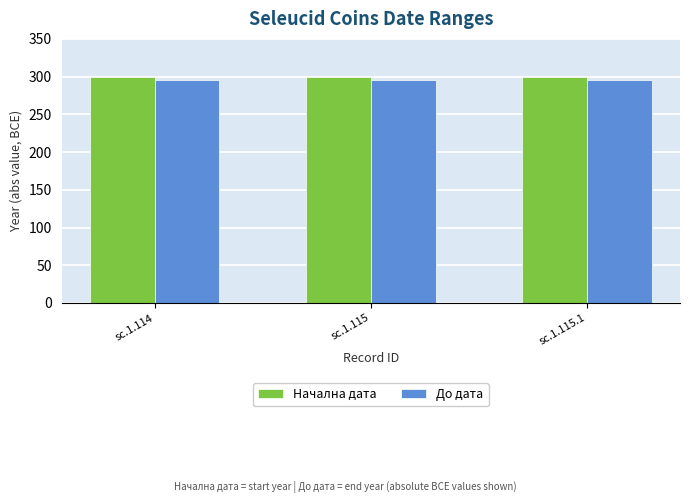

What is the average value of the Начална дата series?

300